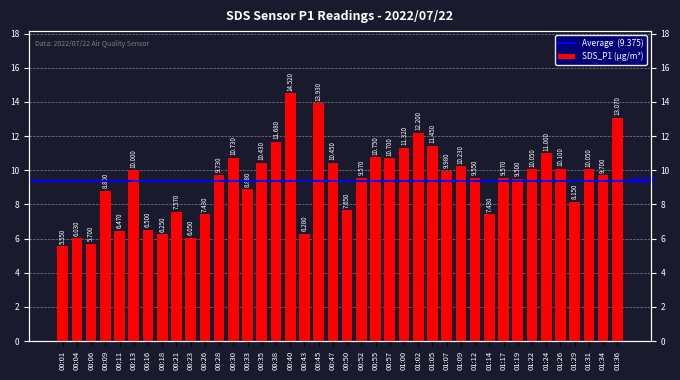

True or false: the data shows 12.2 at 01:02.

True